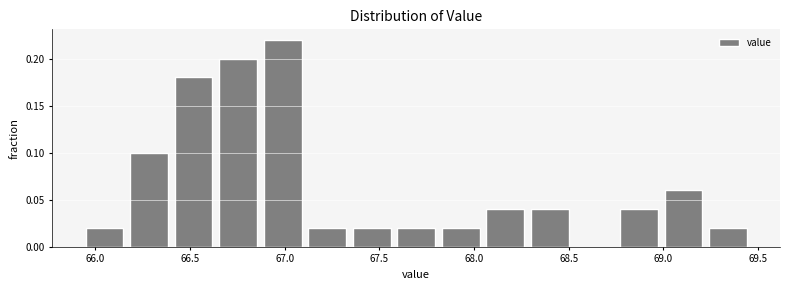

Which range on the x-axis has the tallest bar?

66.85 to 67.10